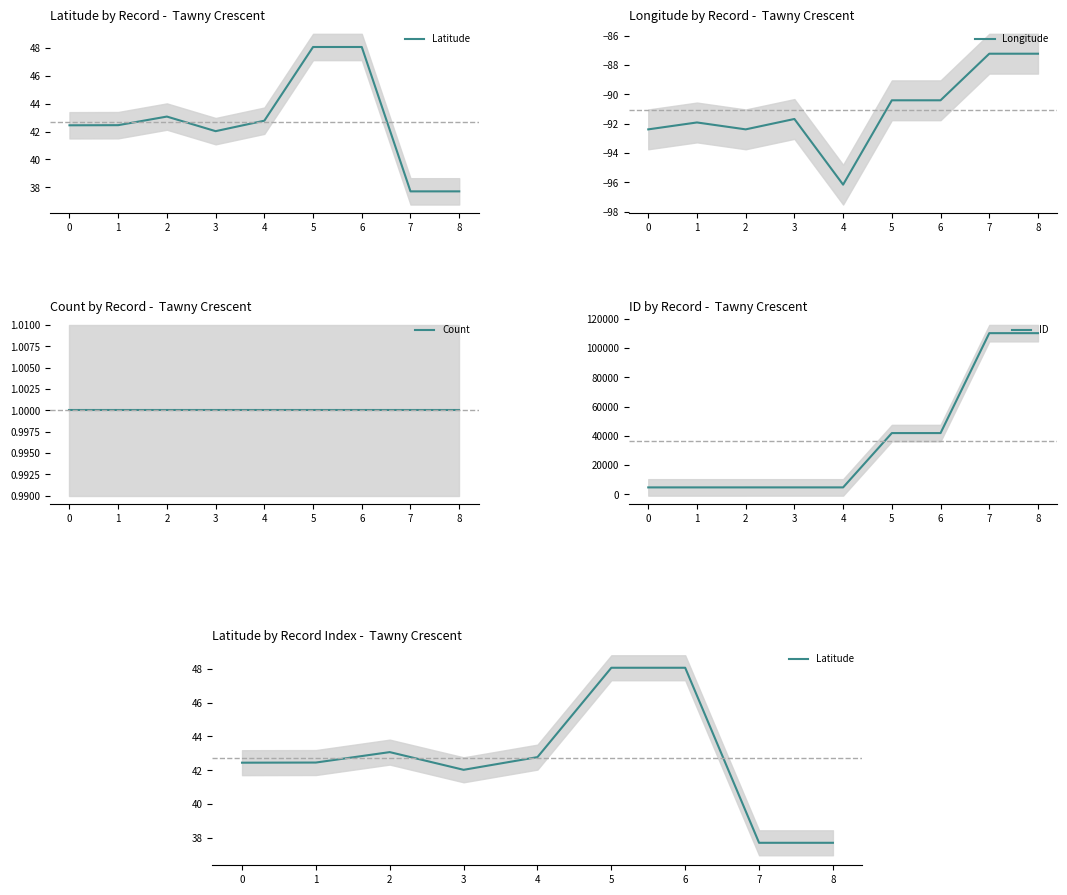

What is the total value across all series at 5?

41868.7